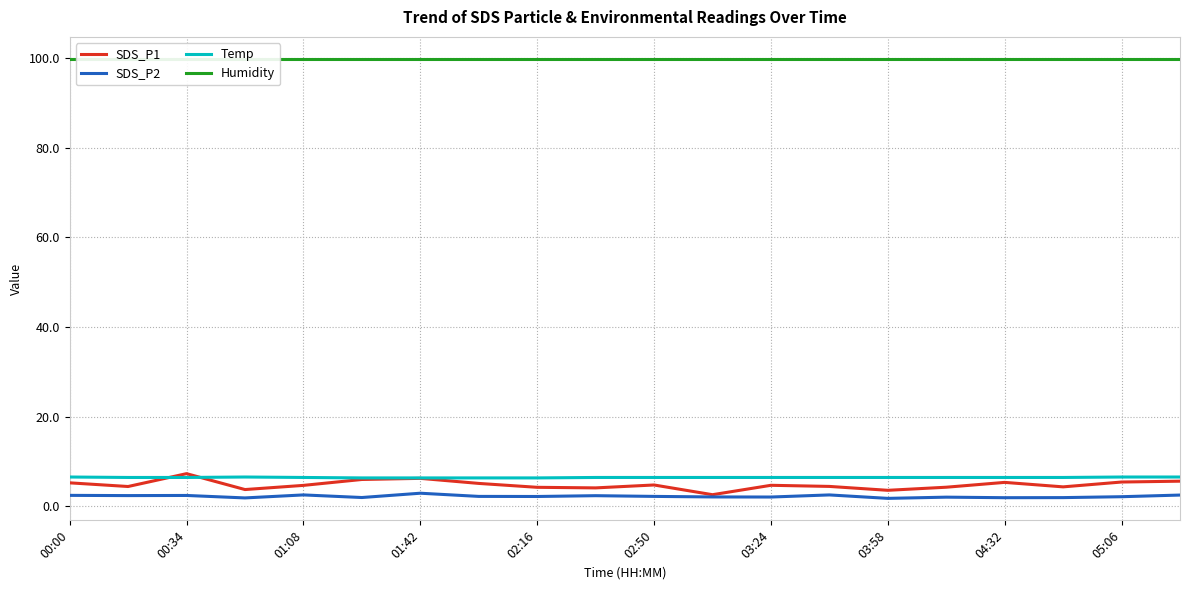

What is the difference between the second highest and second lowest values in the SDS_P1 series?

2.7